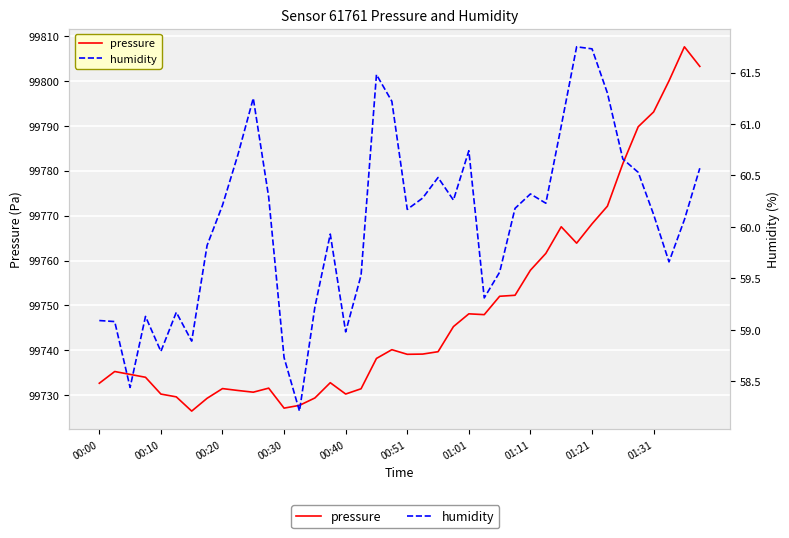

How many distinct data groups are displayed?

2